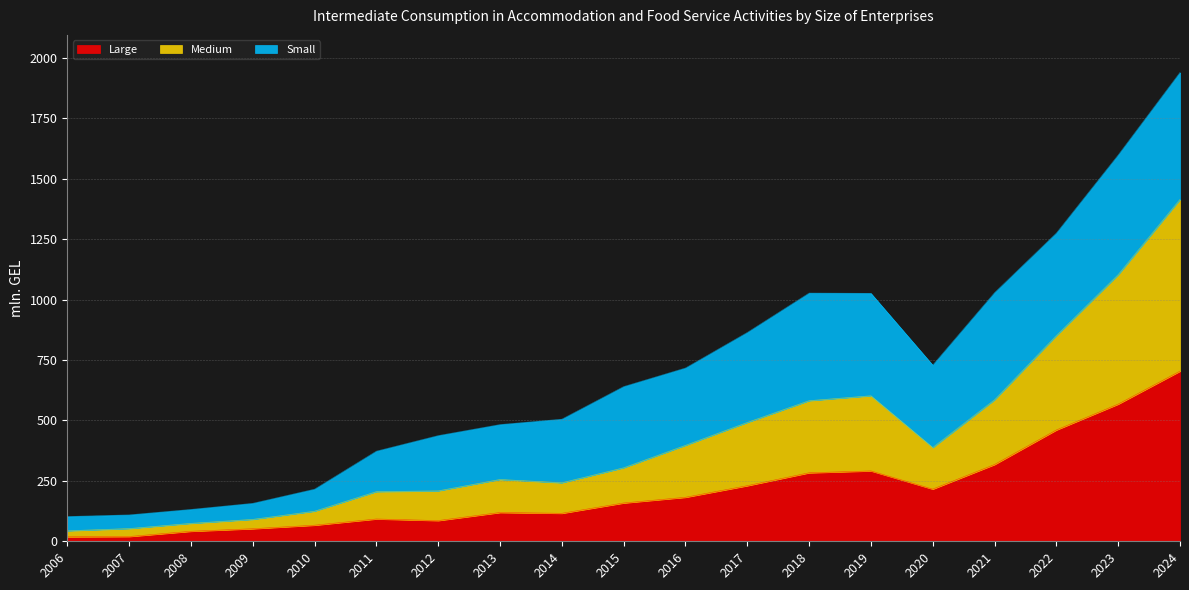

How many interior local peaks does the Large series have?

3